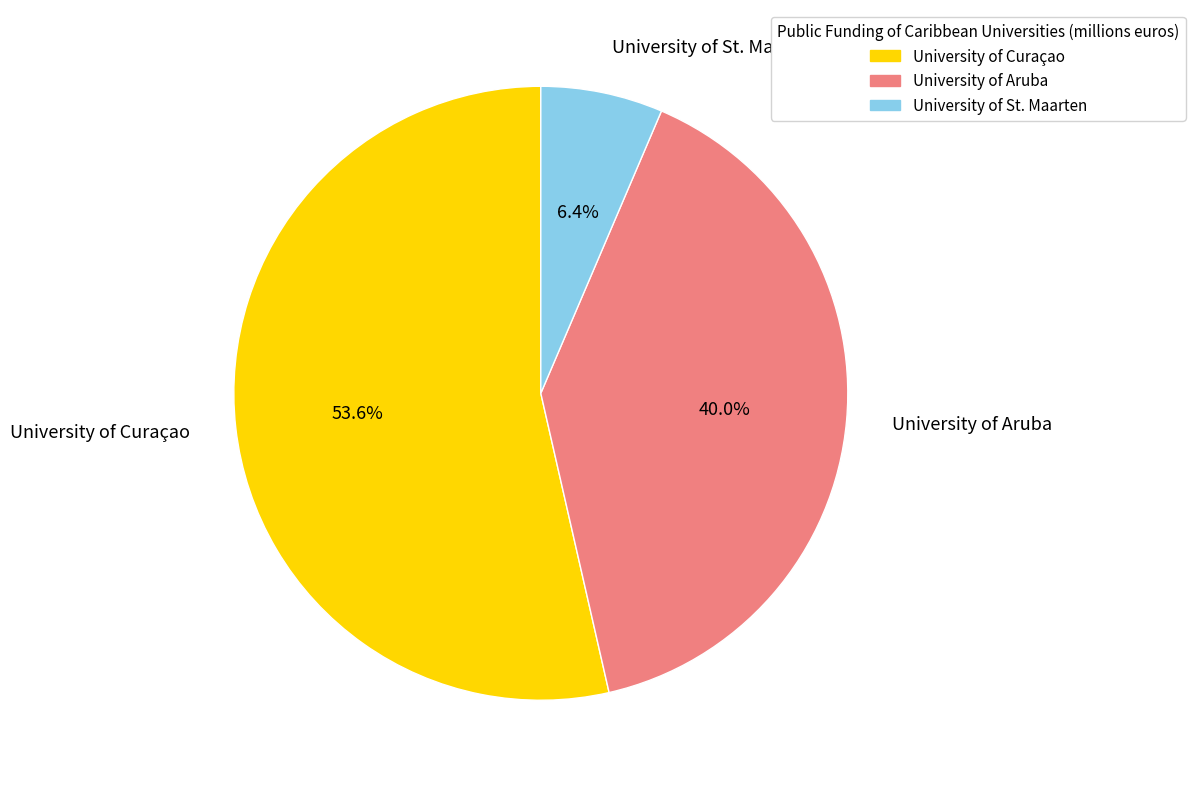

Is it true that University of St. Maarten is 13% of the pie?

False